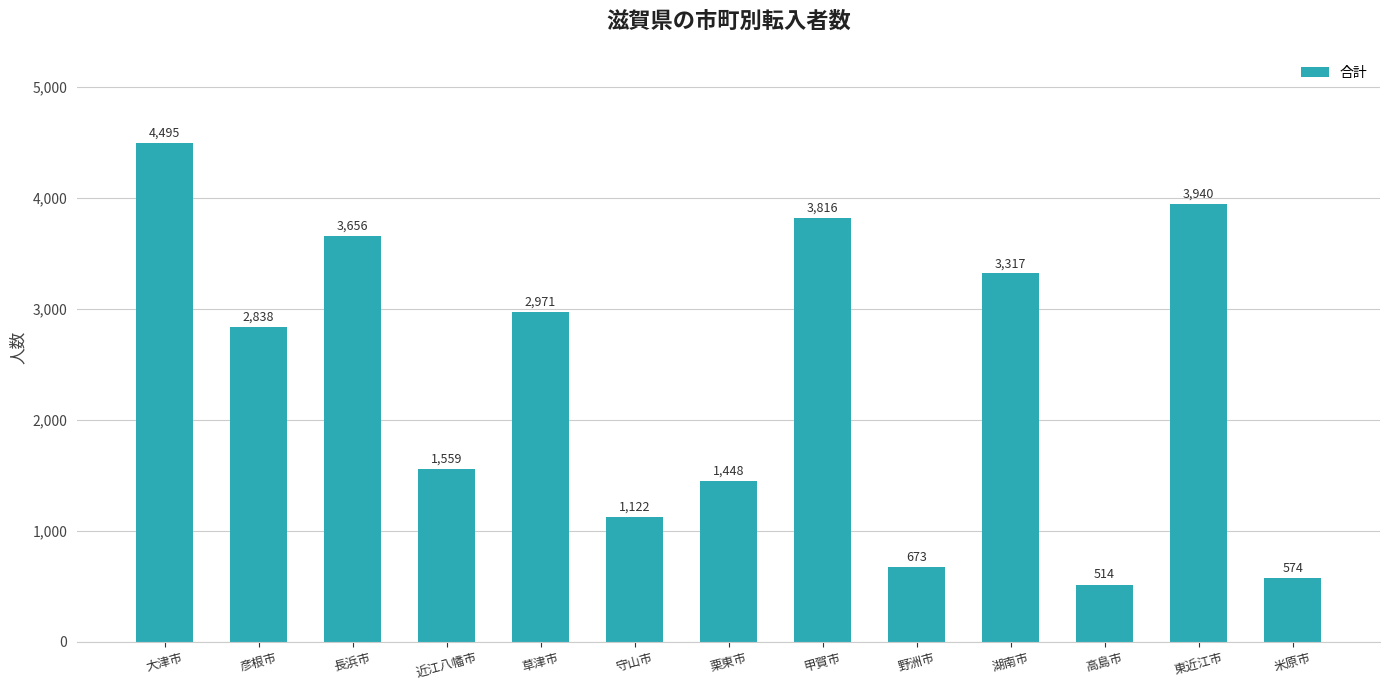

Reading left to right, what are all the values shown in this chart?

大津市=4495	彦根市=2838	長浜市=3656	近江八幡市=1559	草津市=2971	守山市=1122	栗東市=1448	甲賀市=3816	野洲市=673	湖南市=3317	高島市=514	東近江市=3940	米原市=574